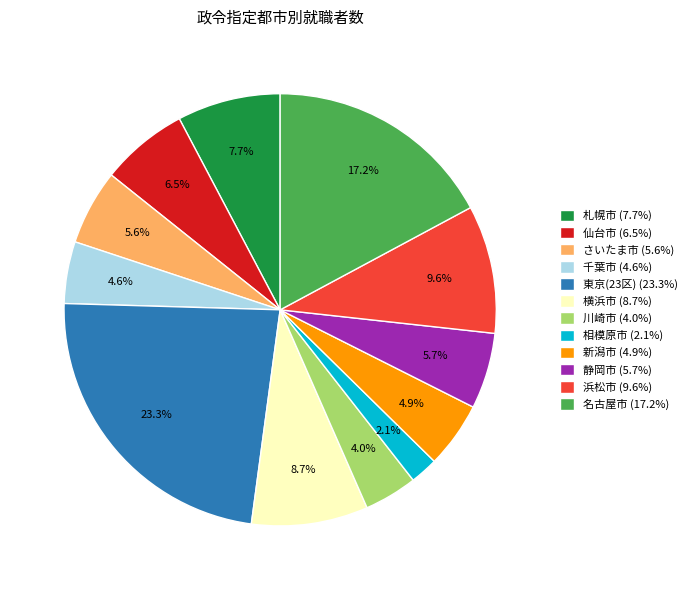

Does 静岡市 represent more than half of the total?

No